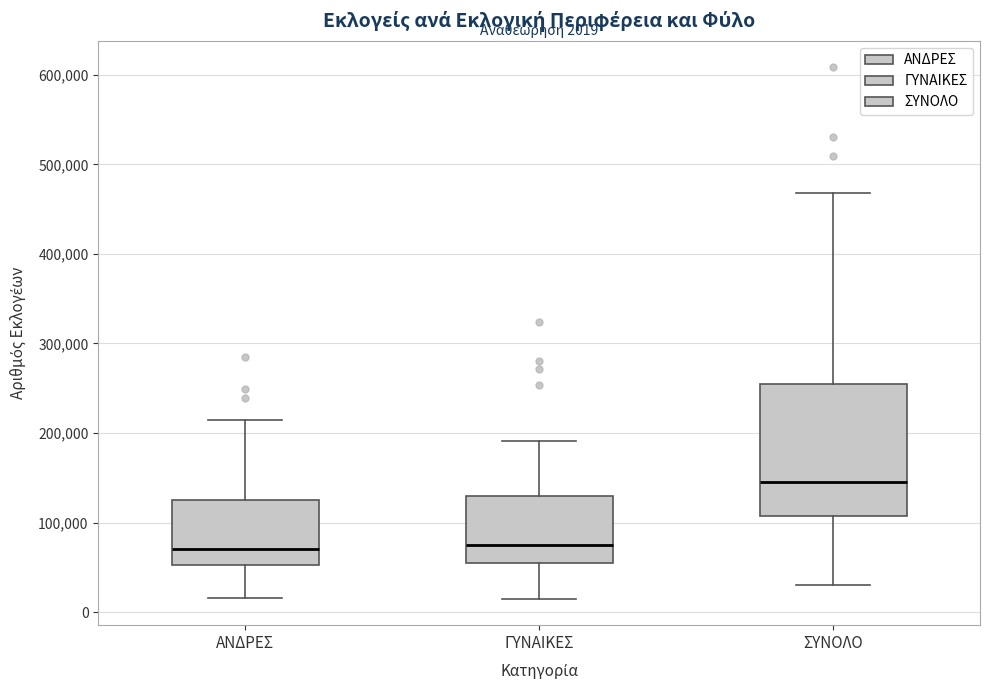

Which box's median line is the highest?

ΣΥΝΟΛΟ